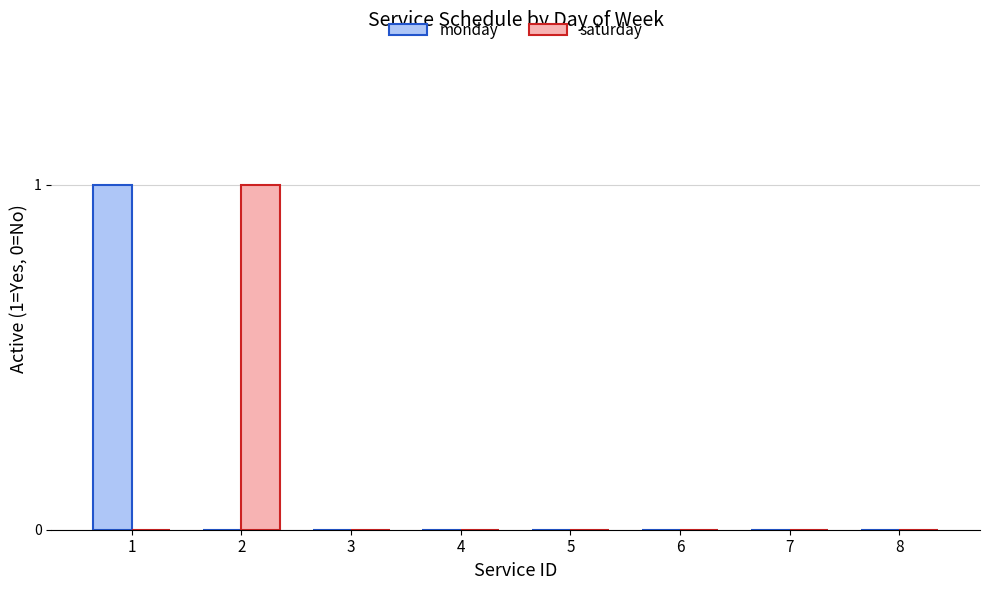

The value of saturday at 5 is 0. True or false?

True